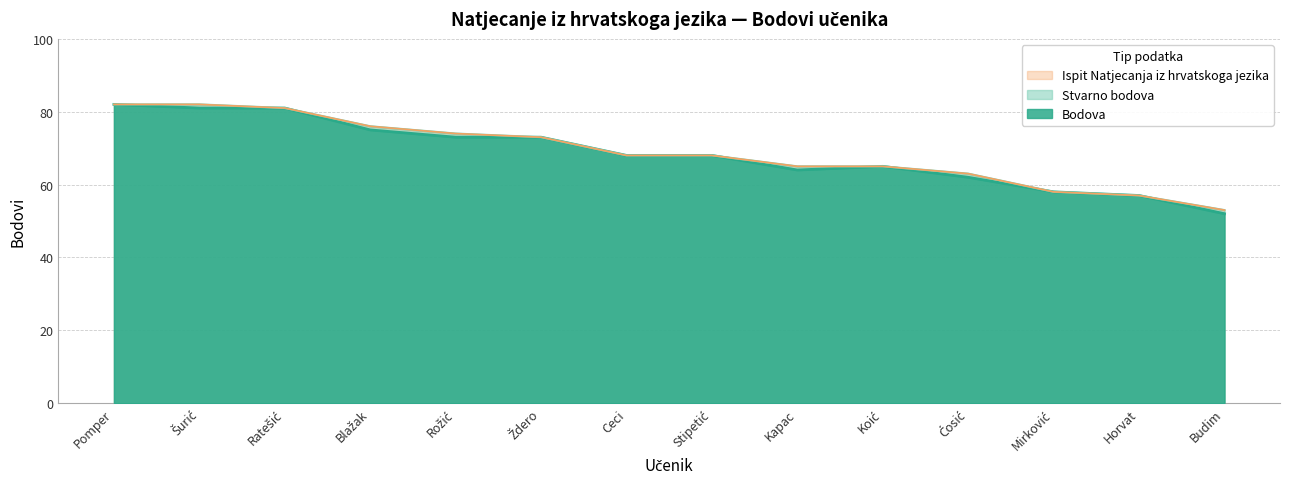

Is it true that Ispit Natjecanja iz hrvatskoga jezika equals 73 at Ždero?

True